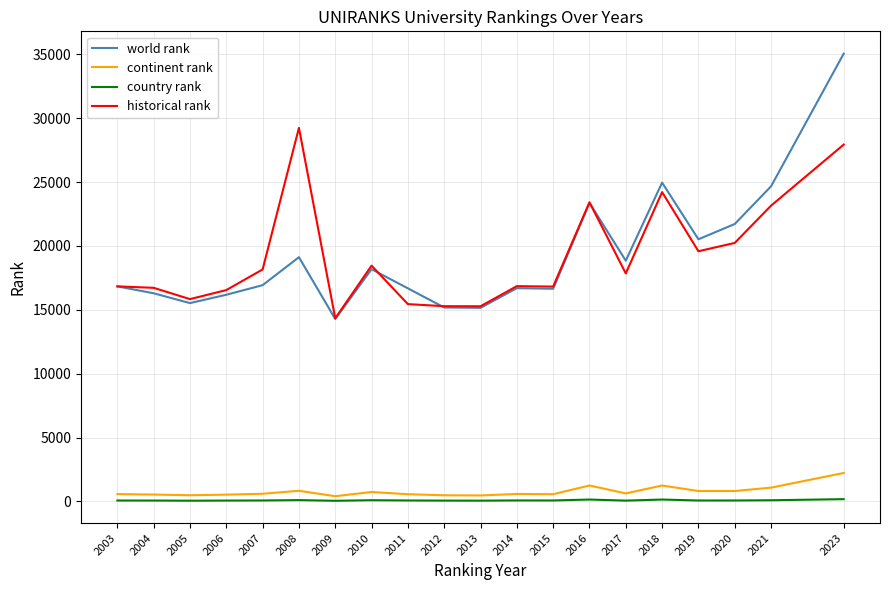

At which label does world rank reach its peak?

2023